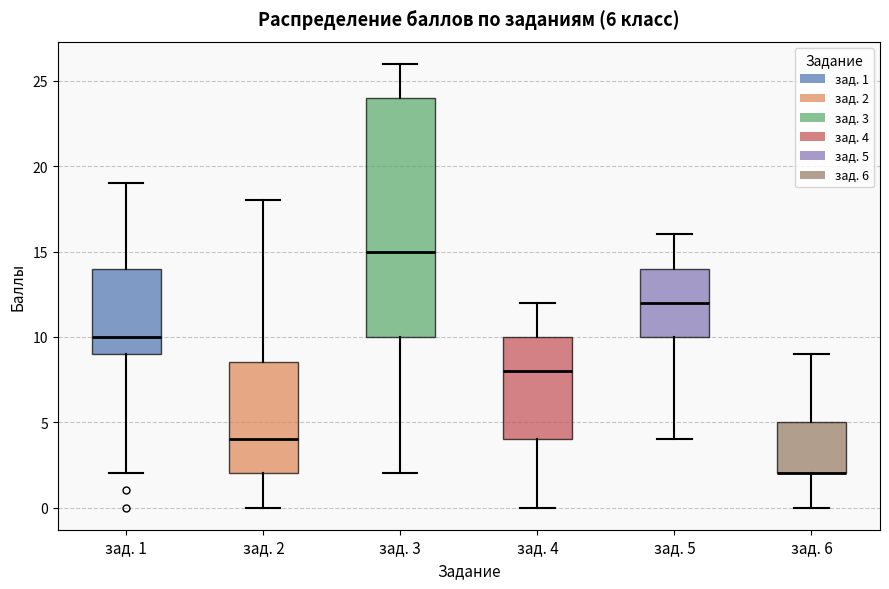

Which box is the tallest, from its lower edge to its upper edge?

зад. 3